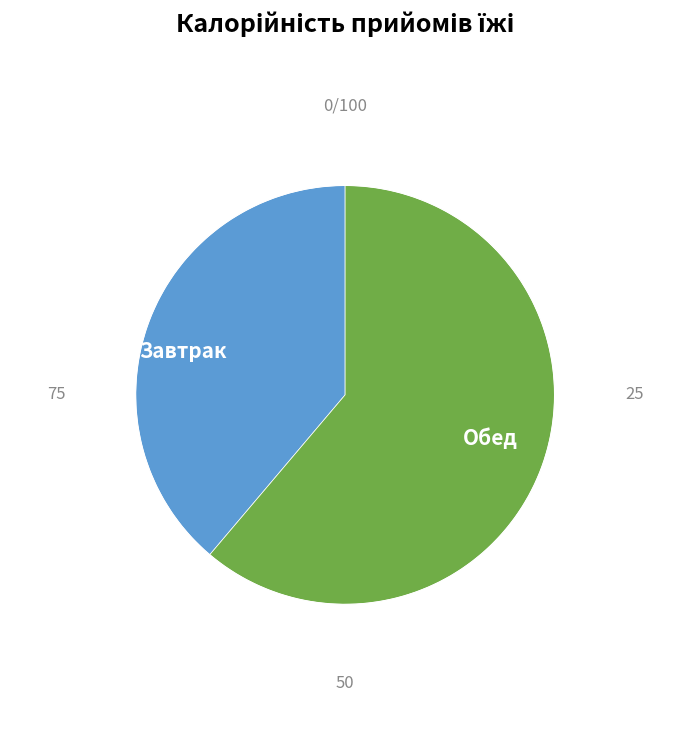

Does any single category account for the majority?

No